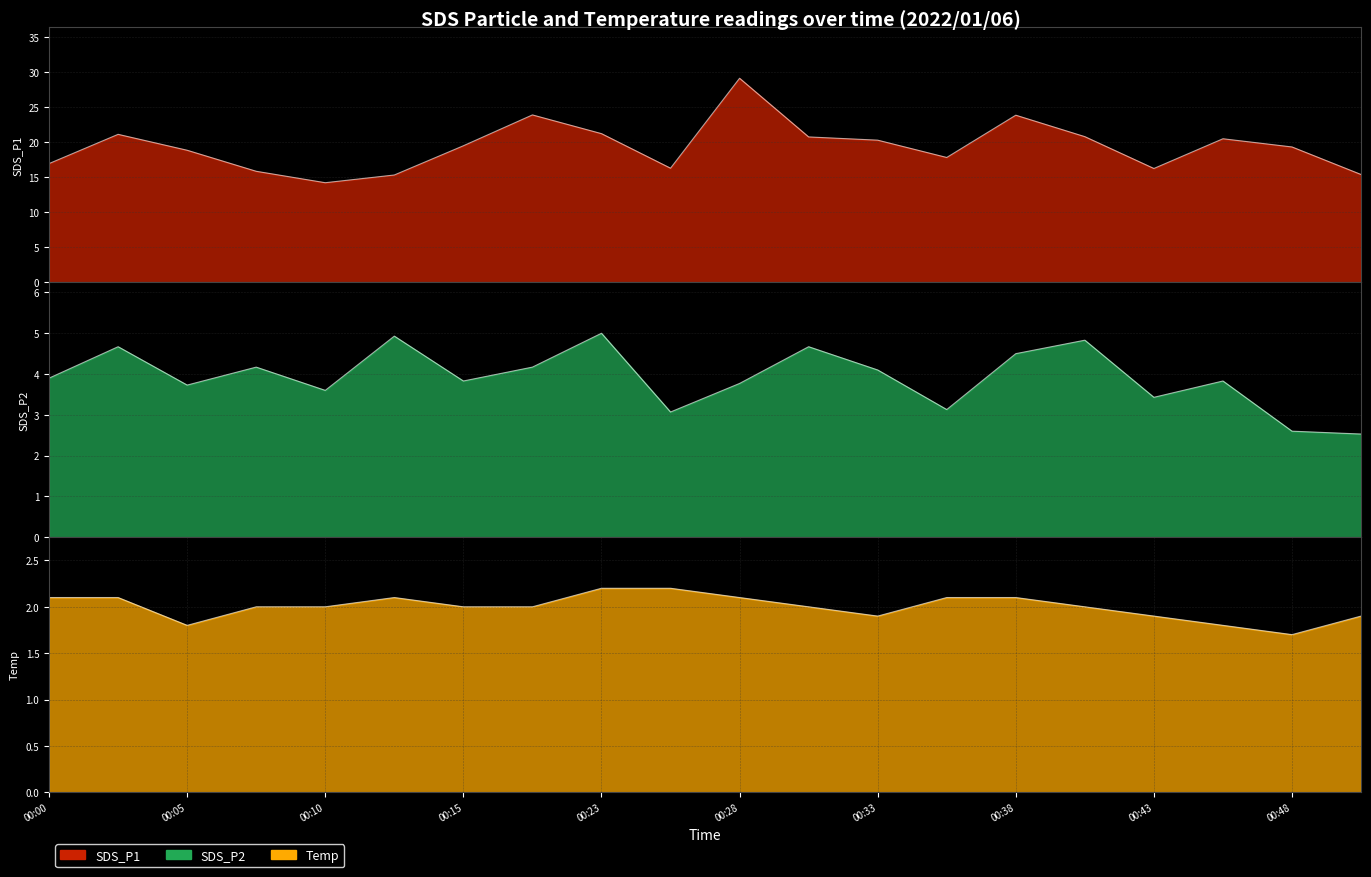

True or false: Temp and SDS_P2 intersect in this chart.

False